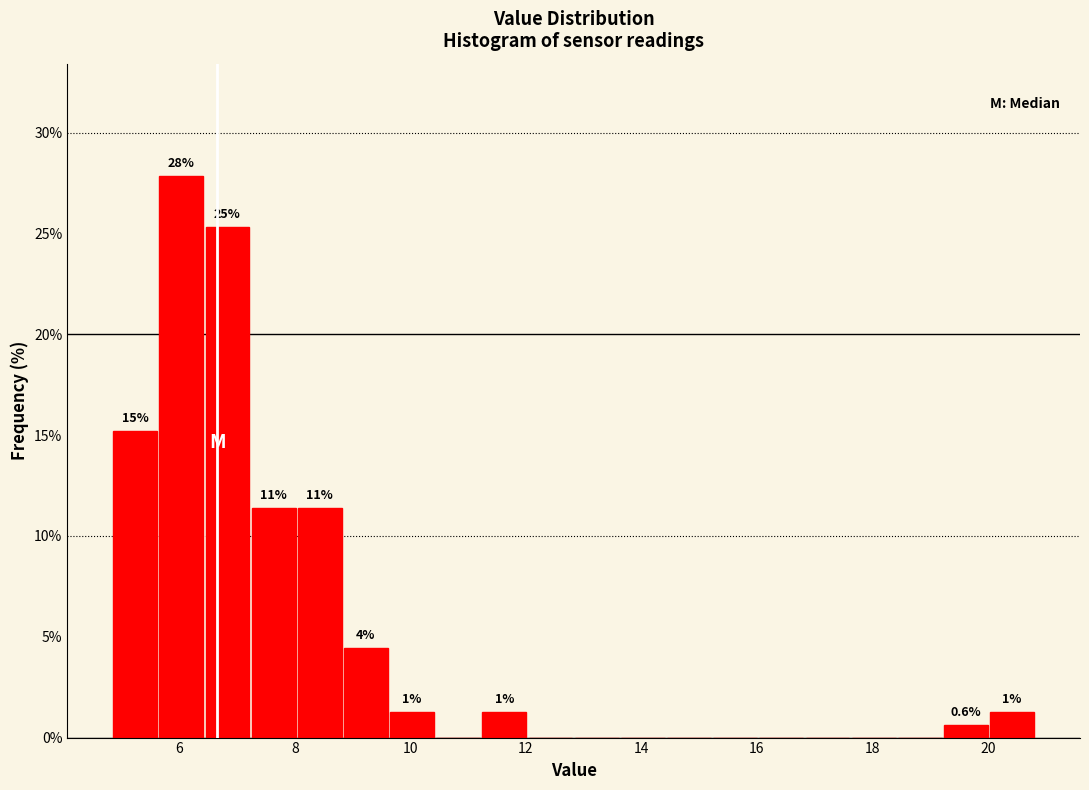

Read against the x-axis, roughly where is the centre of the tallest bar?

6.0